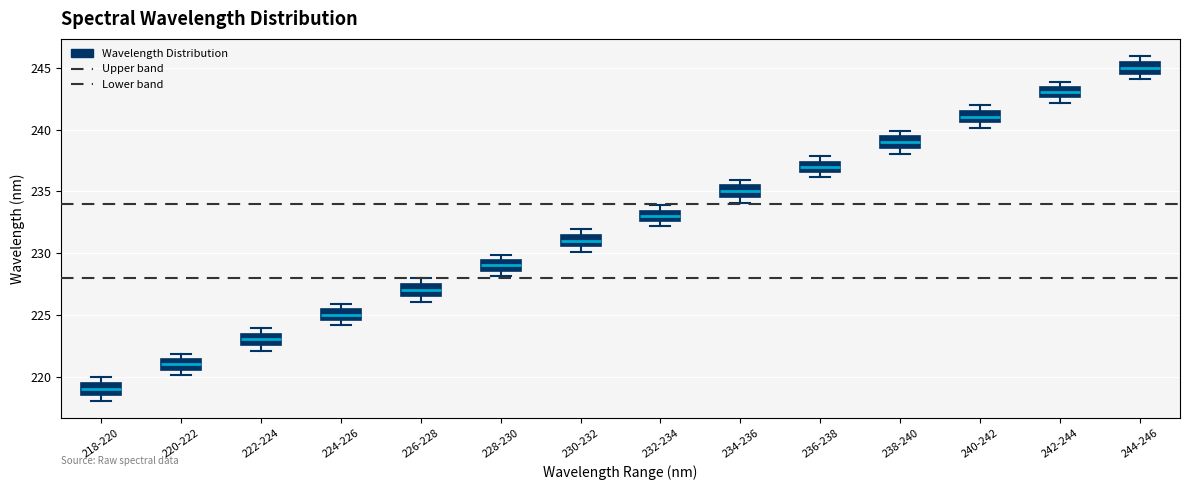

Where does the median line of the box for 238-240 sit on the y-axis? The values are not printed on the chart, so give them approximately, as read against the axis.

239.0